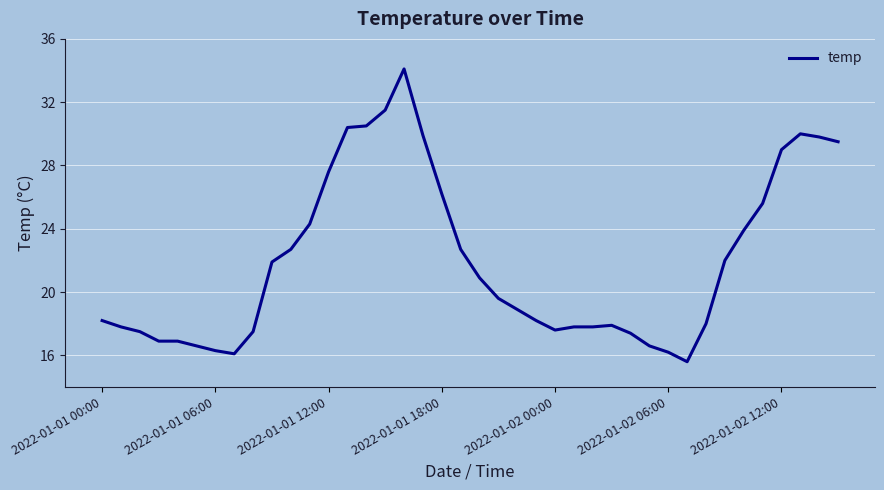

Count the number of values greater than 19.

20